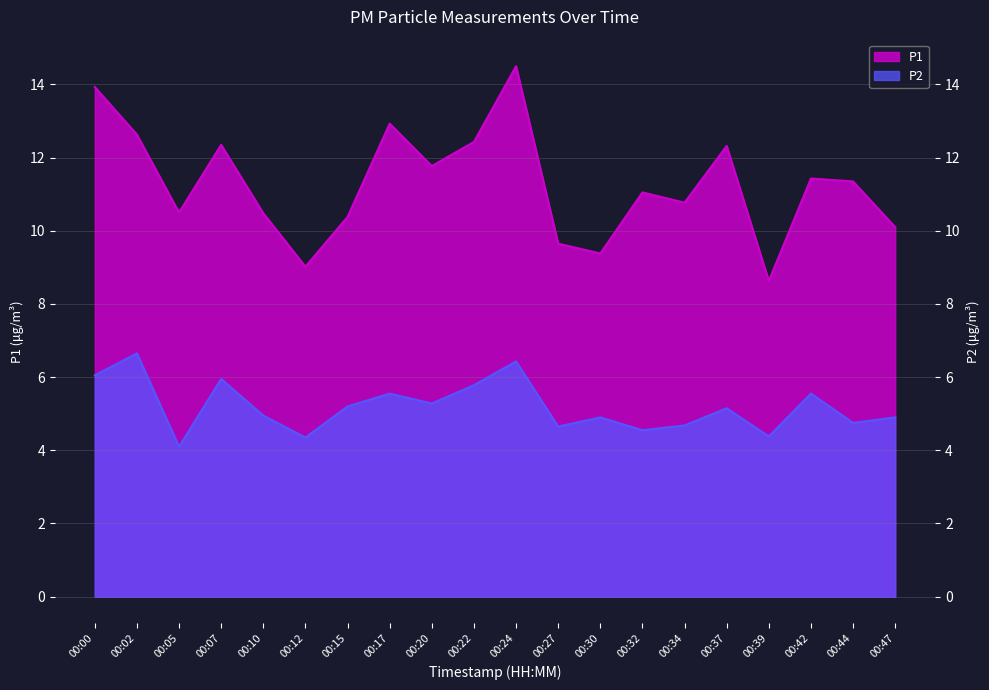

Rank the series at 00:02 from highest to lowest value.

P1, P2